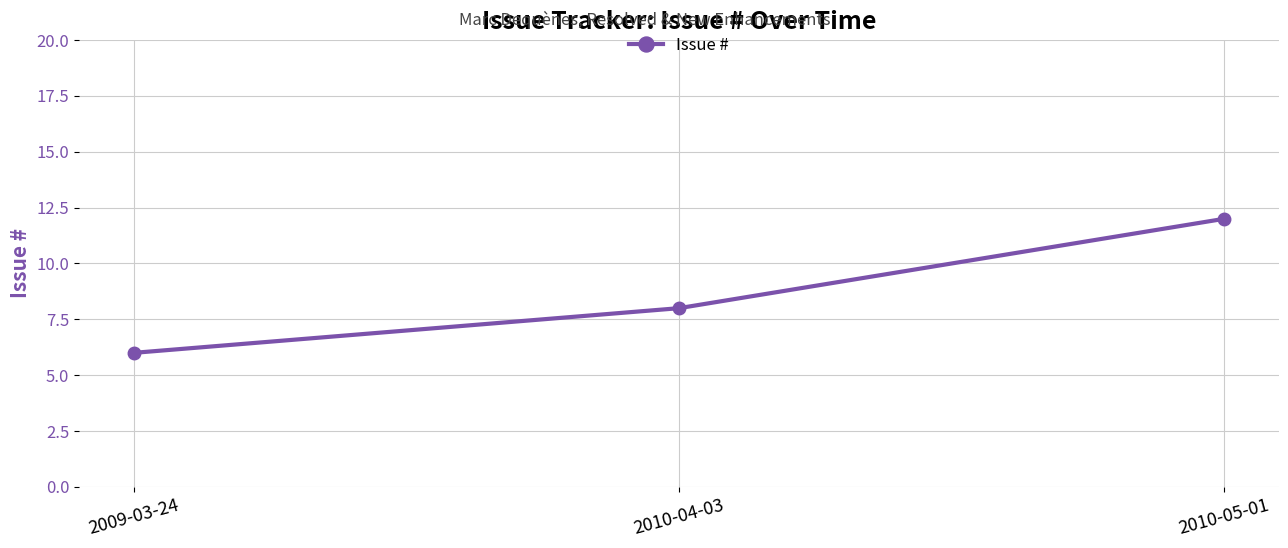

What is the minimum value shown in the chart?

6